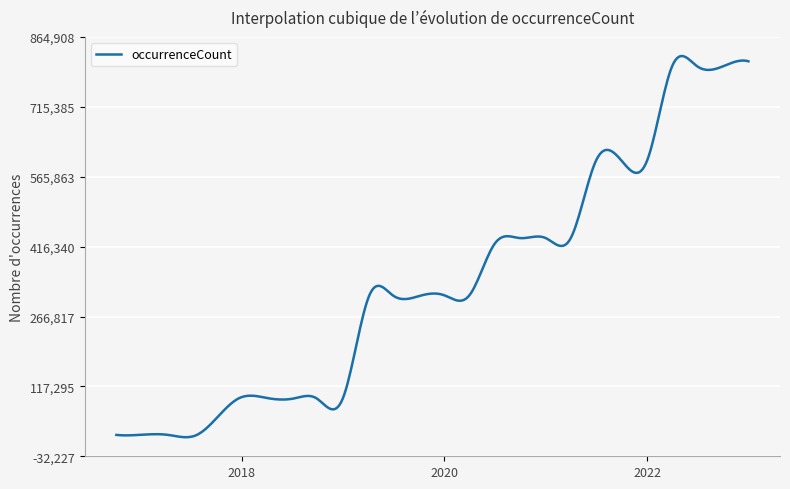

What is the label of the 6th point from the right?

2021-10-01